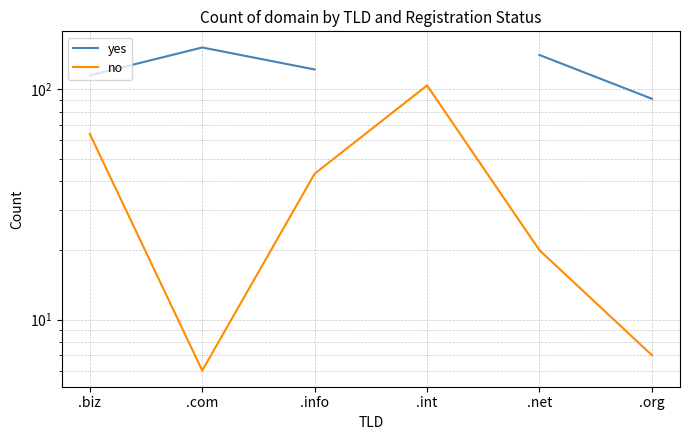

What is the label of the 2nd point from the left?

.com